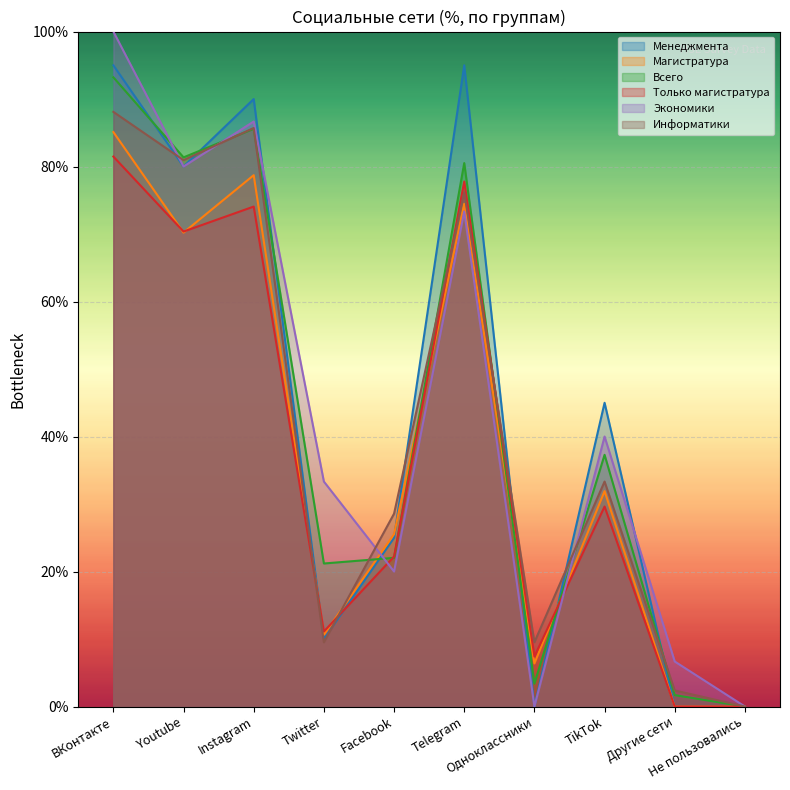

What is the label of the 10th point from the left?

Не пользовались